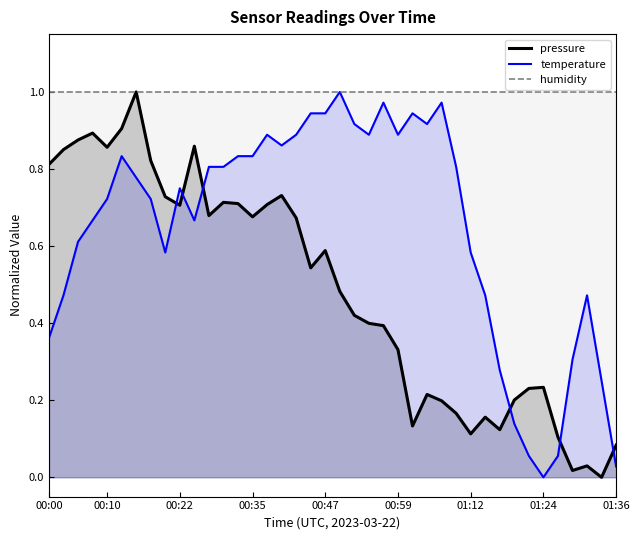

Where is the first local minimum for temperature?

00:20